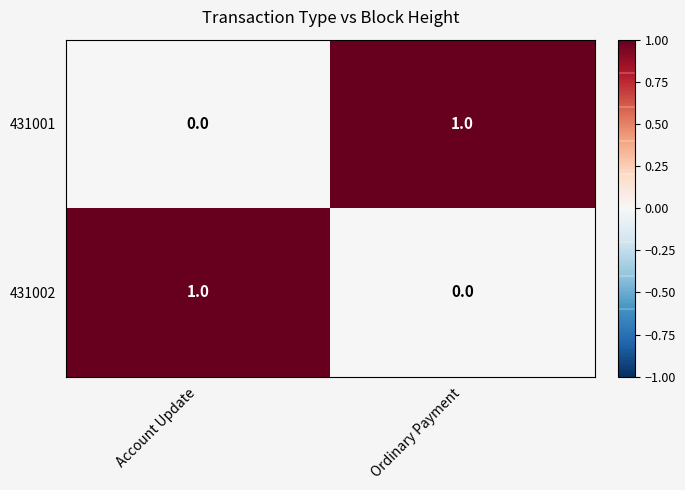

What is the total value across all series at Account Update?

1